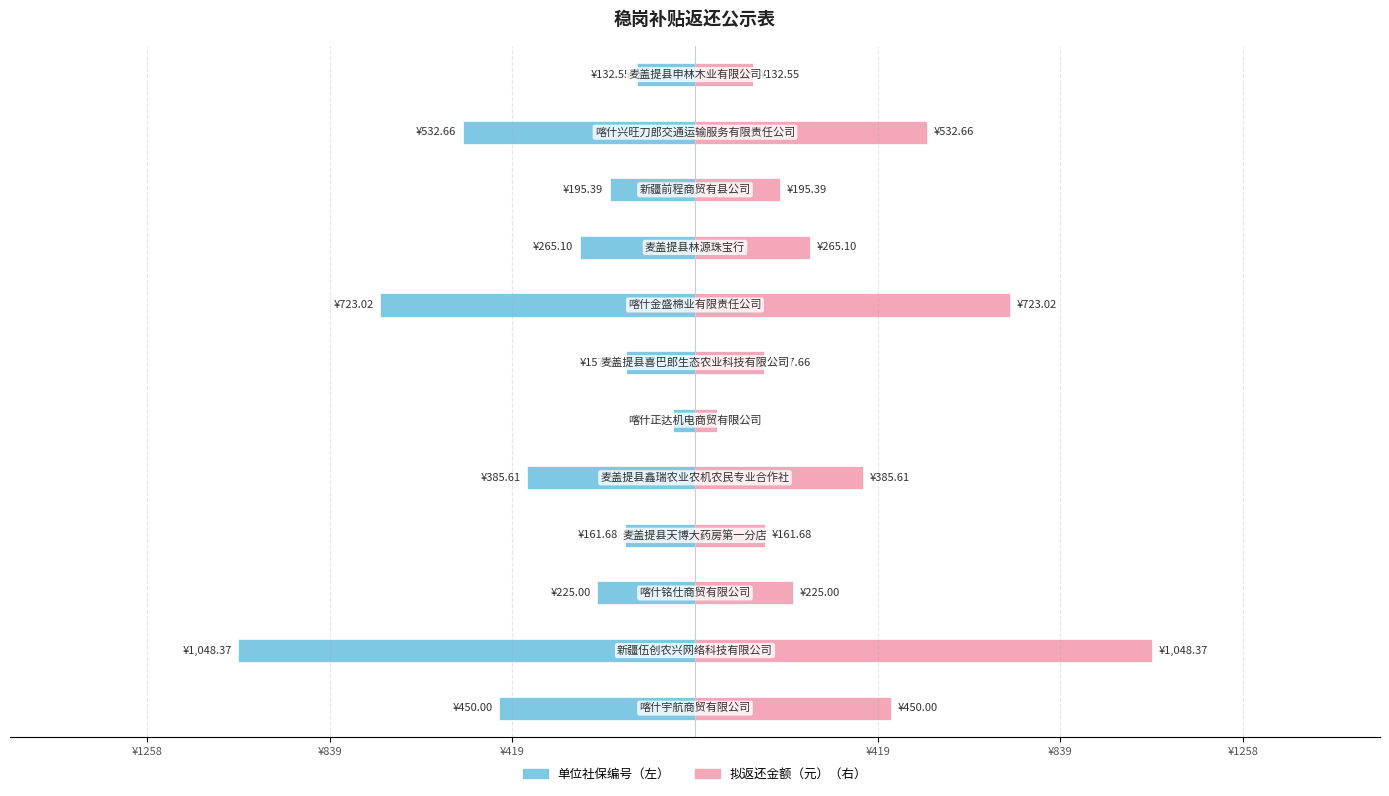

What is the approximate value of 拟返还金额（元） at ¥839?

1048.4